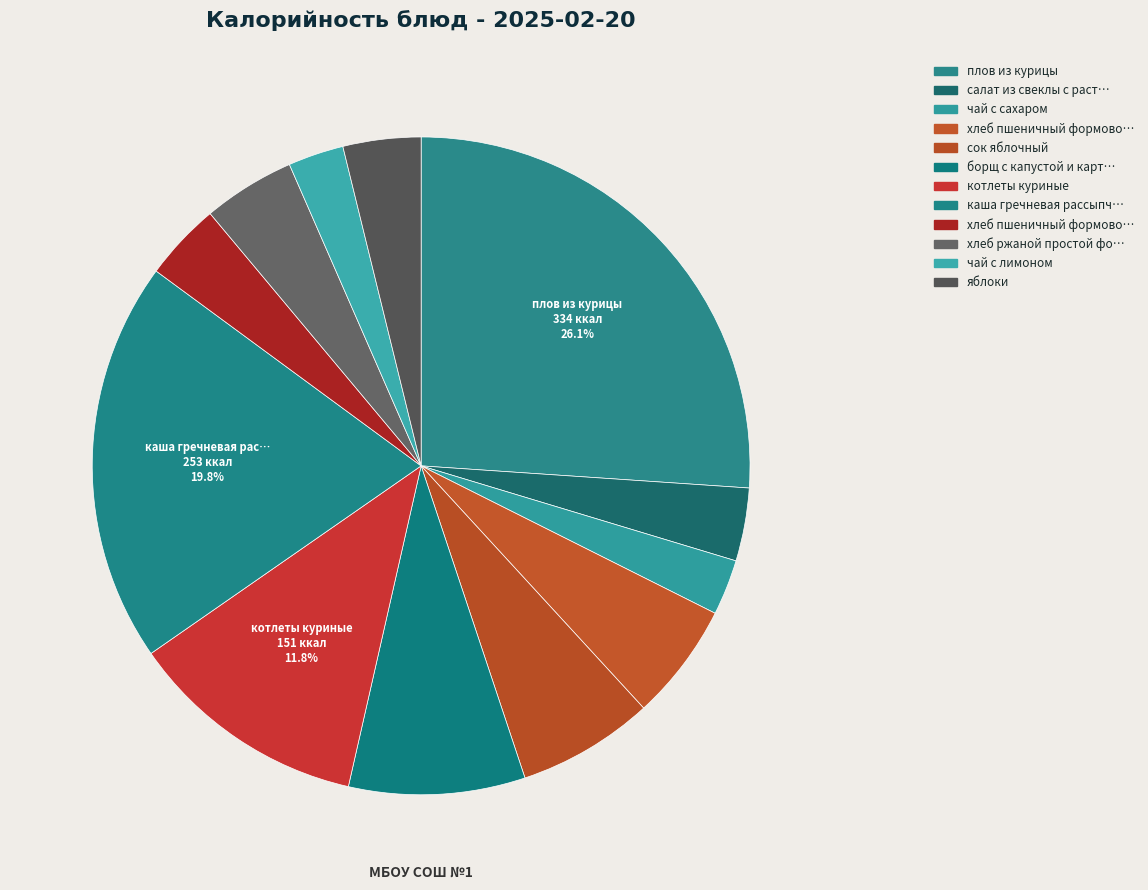

Count the number of slices in the pie.

12